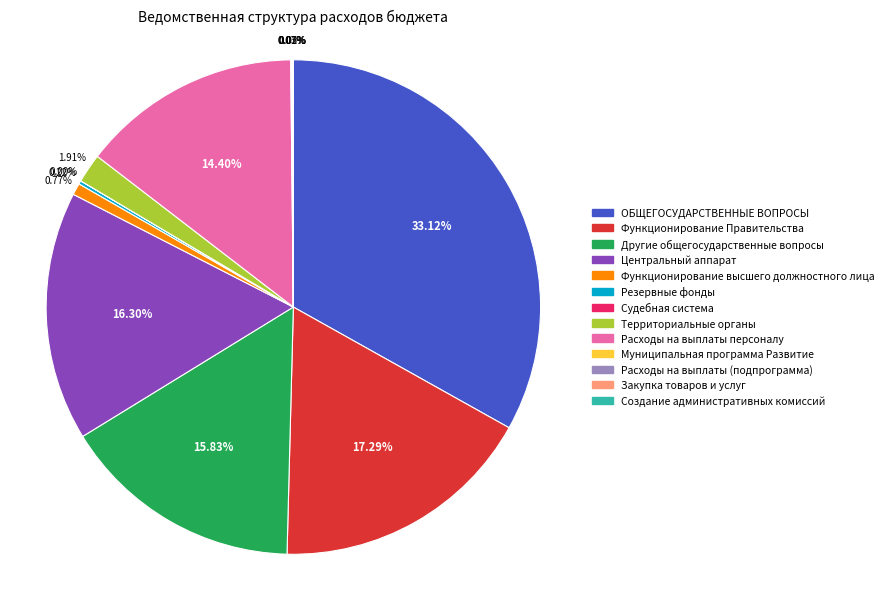

What percentage is the Функционирование высшего должностного лица slice, to the nearest percent?

1%